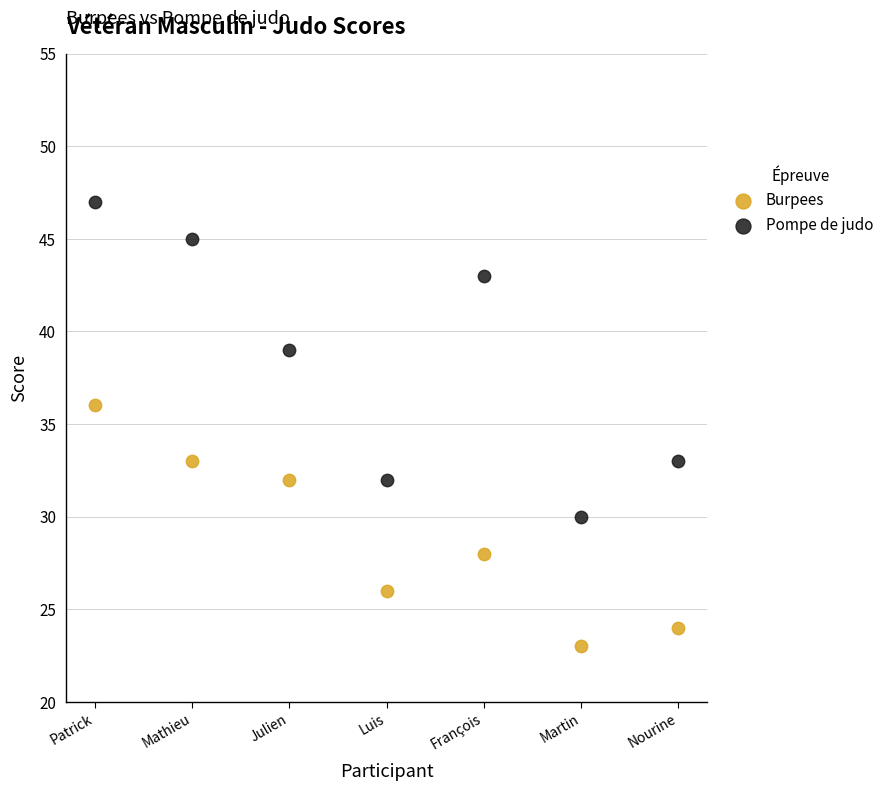

Across all series, what Y value is closest to 35?

36